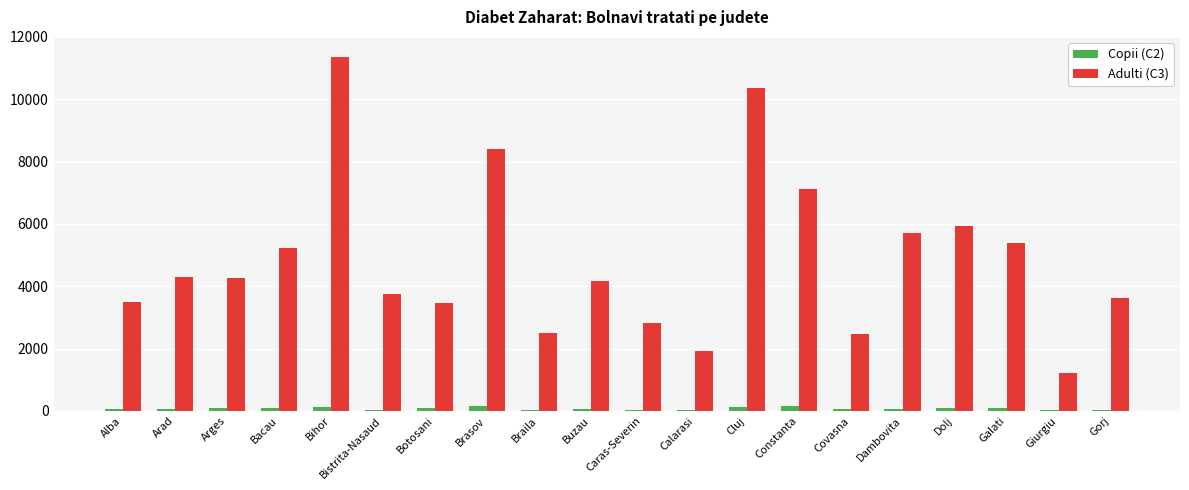

Which series changed the most between Caras-Severin and Calarasi?

Adulti (C3)